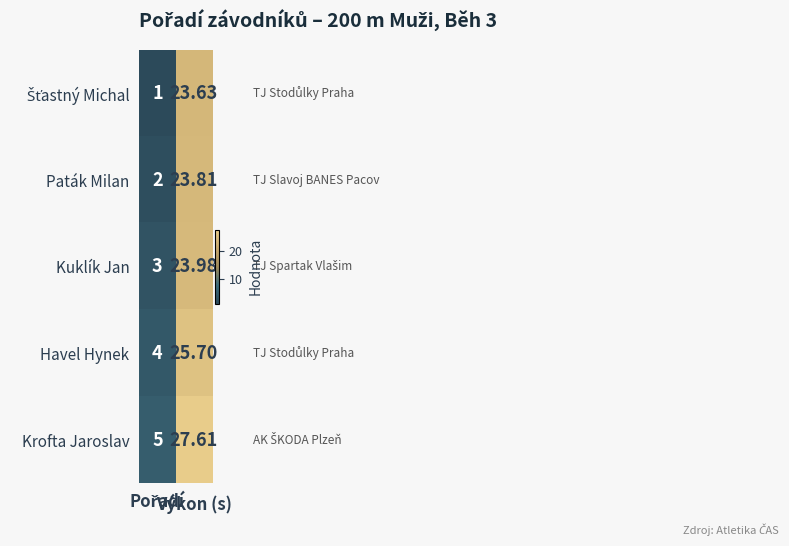

What is the maximum value shown in the chart?

27.6